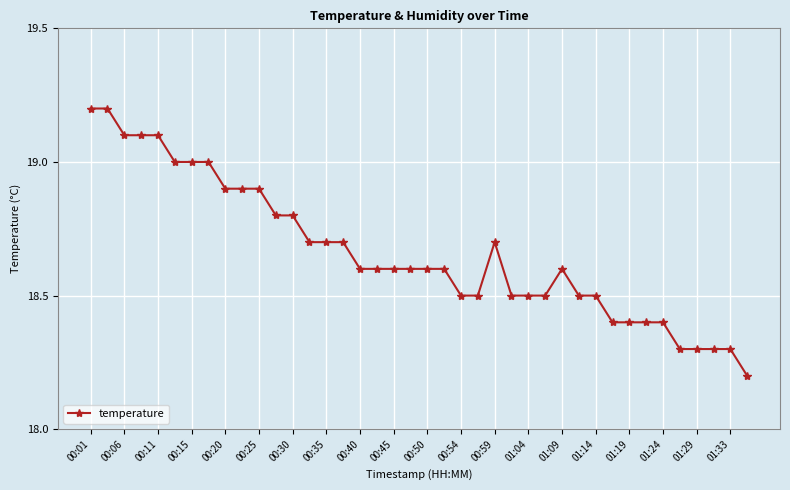

How many lines are shown in the chart?

1